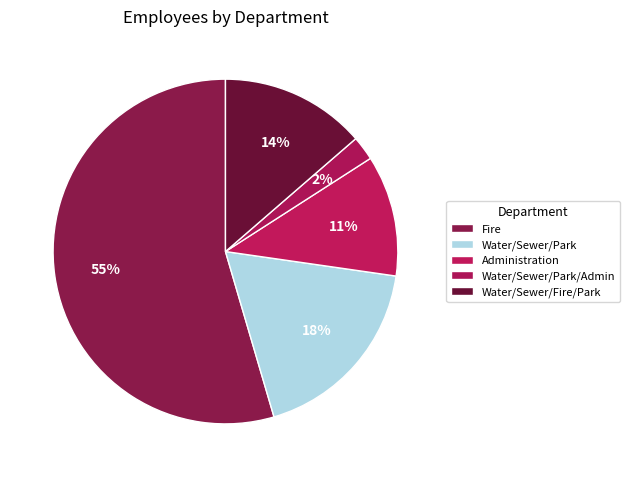

Which slice represents more than half of the pie?

Fire